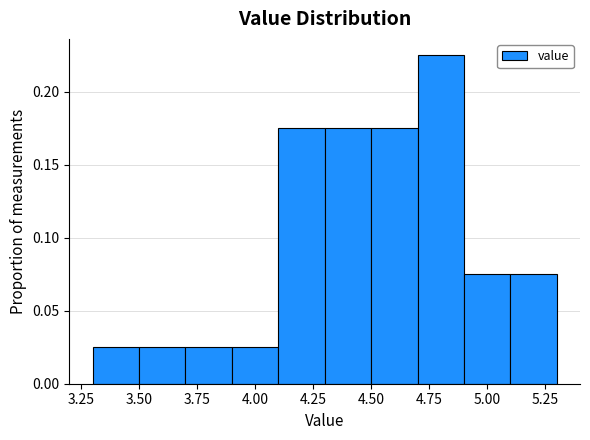

Reading left to right, list every bar in this chart as the range it spans on the x-axis followed by its height. The values are not printed on the chart, so give them approximately, as read against the axis.

3.3 to 3.5: 0.025
3.5 to 3.7: 0.025
3.7 to 3.9: 0.025
3.9 to 4.1: 0.025
4.1 to 4.3: 0.175
4.3 to 4.5: 0.175
4.5 to 4.7: 0.175
4.7 to 4.9: 0.225
4.9 to 5.1: 0.075
5.1 to 5.3: 0.075